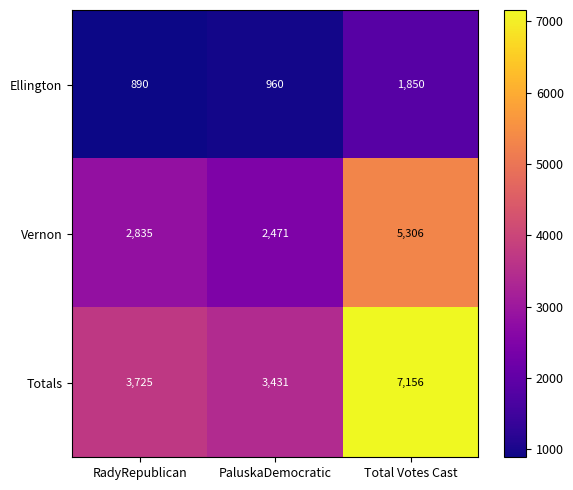

What is the sum of all Ellington values?

3700